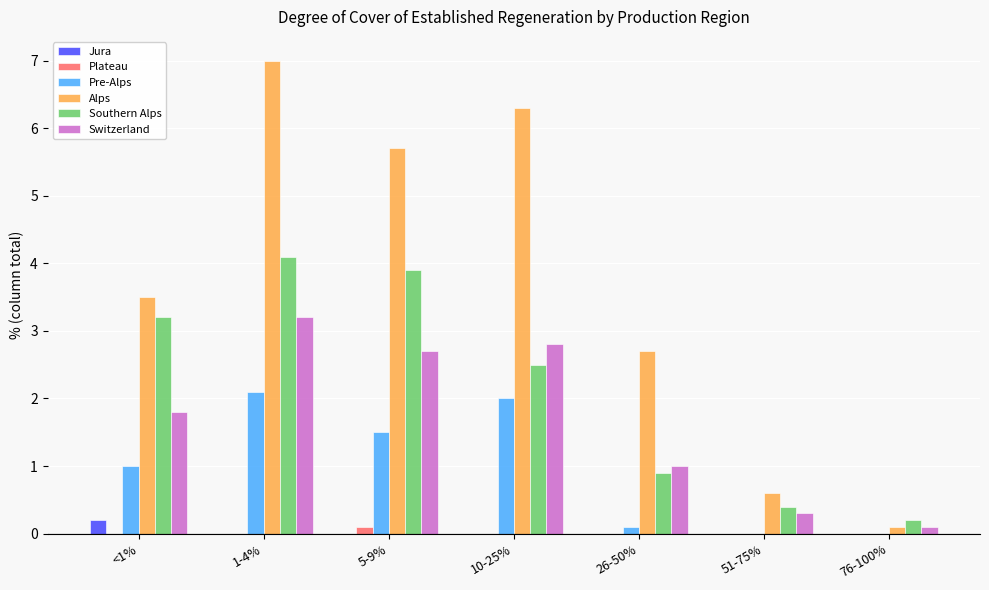

At which category is the sum across all series the highest?

1-4%